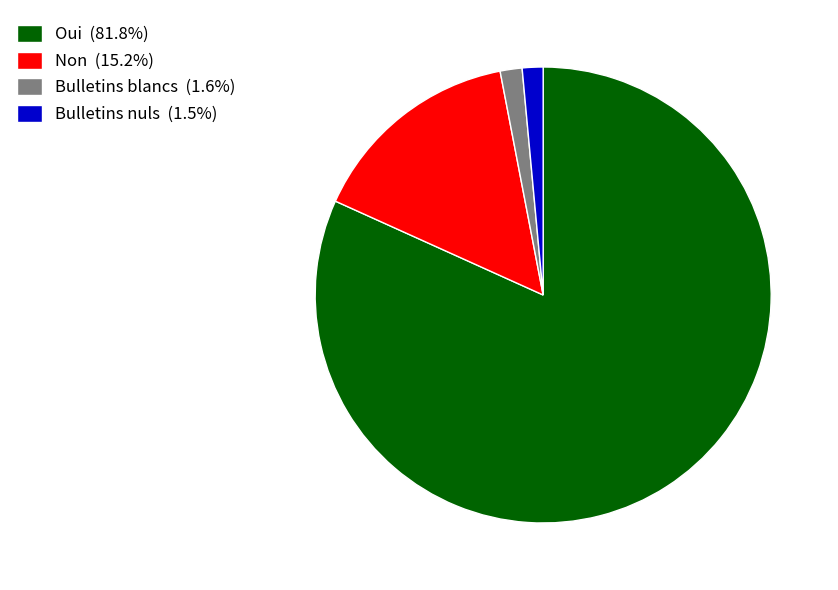

Is Oui (81.8%) the majority of the pie?

Yes